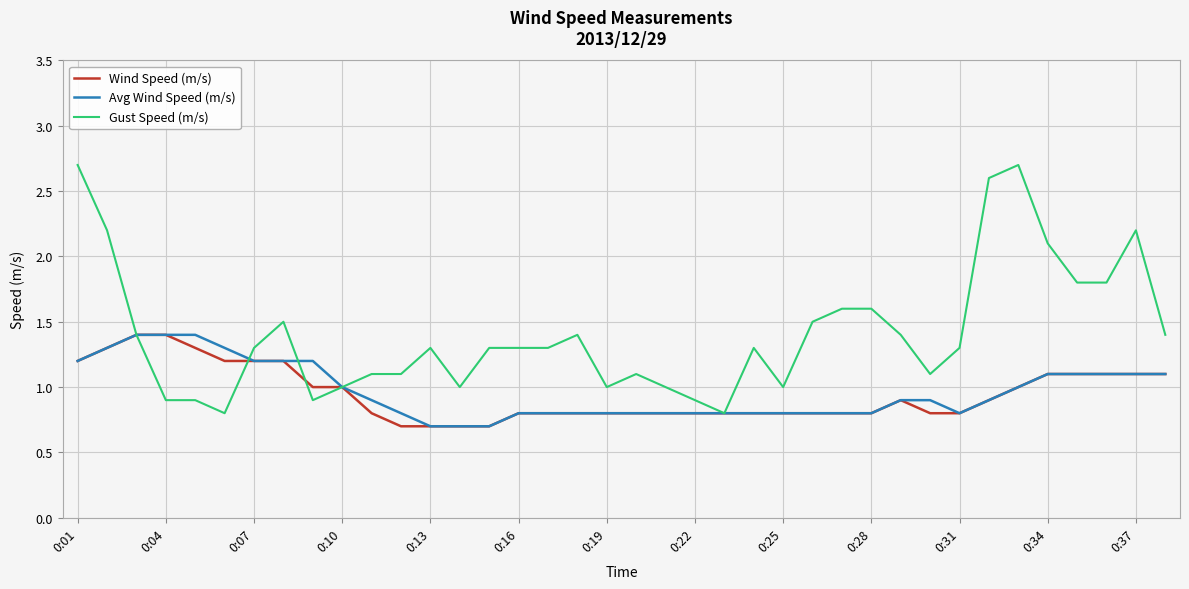

At how many categories does at least one series exceed 2?

6